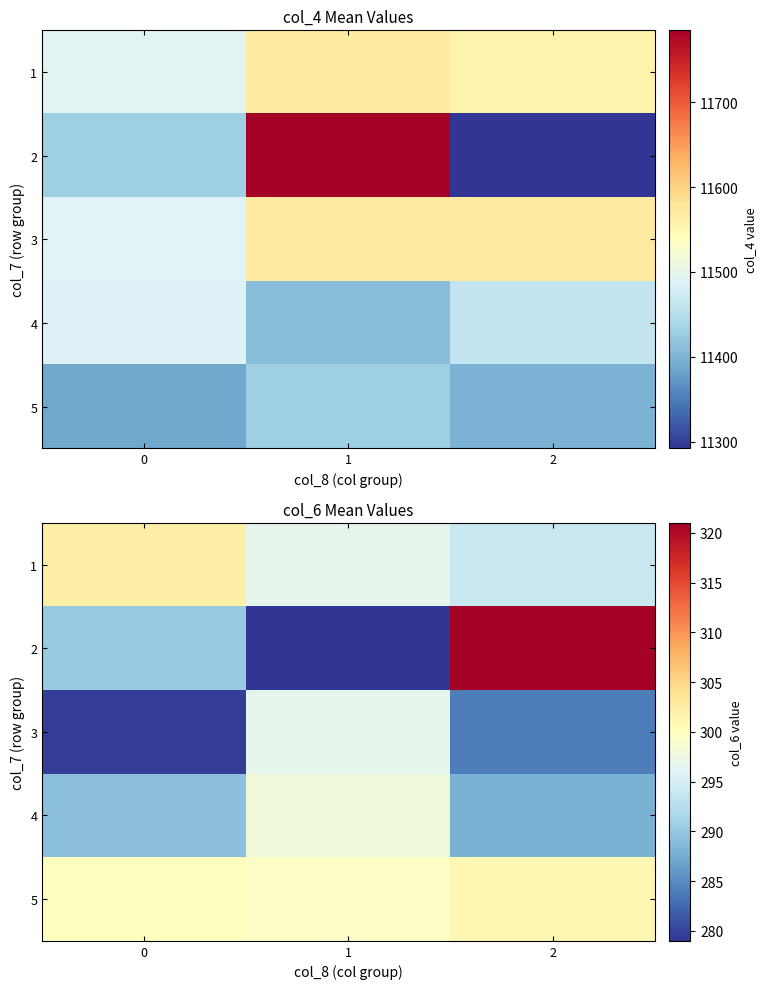

Count the 2 values in the range 279 to 321.

3